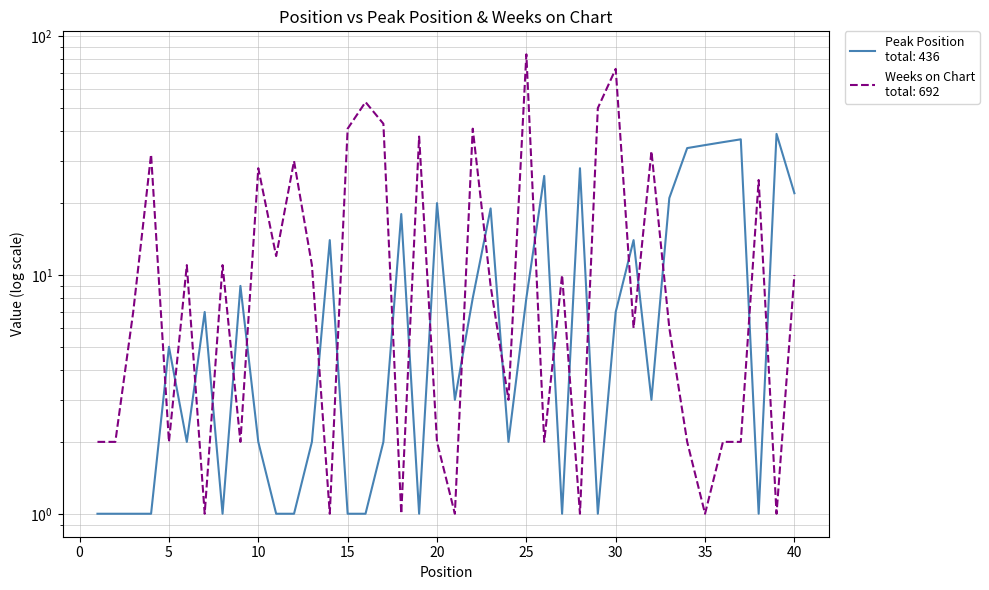

List the series in order of their overall mean, highest first.

Weeks on Chart, Peak Position